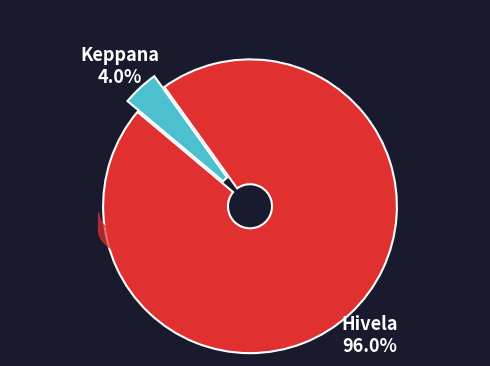

Approximately how many times larger is the value at Hivela compared to Keppana?

24.1